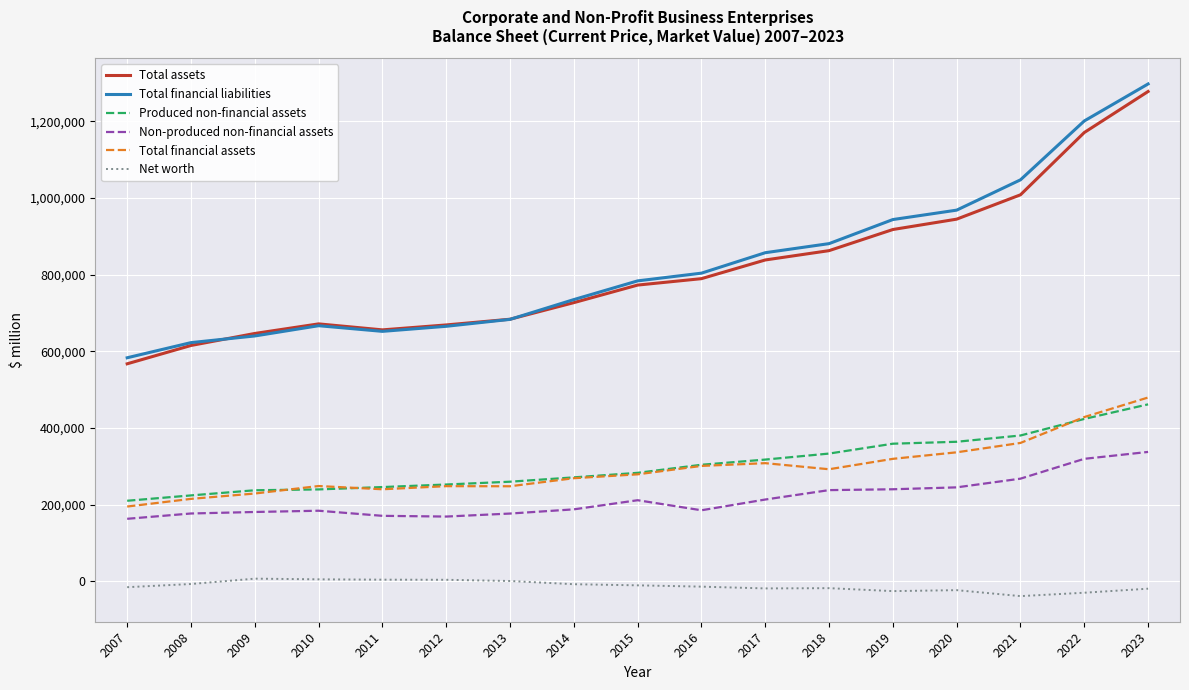

Is the value of Total financial assets at 2017 greater than the value of Total financial liabilities at 2010?

No